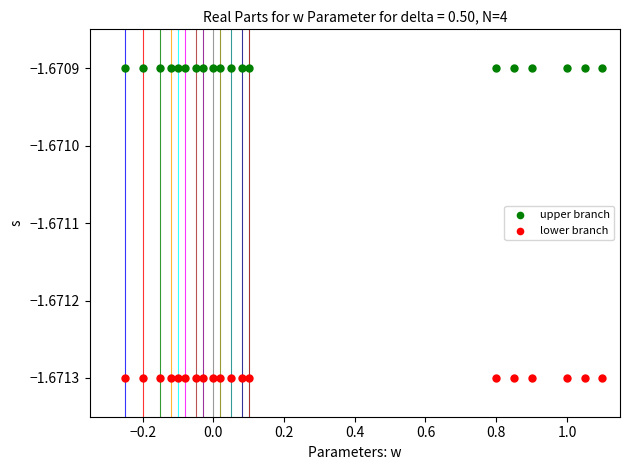

Which series reaches the maximum Y coordinate?

upper branch